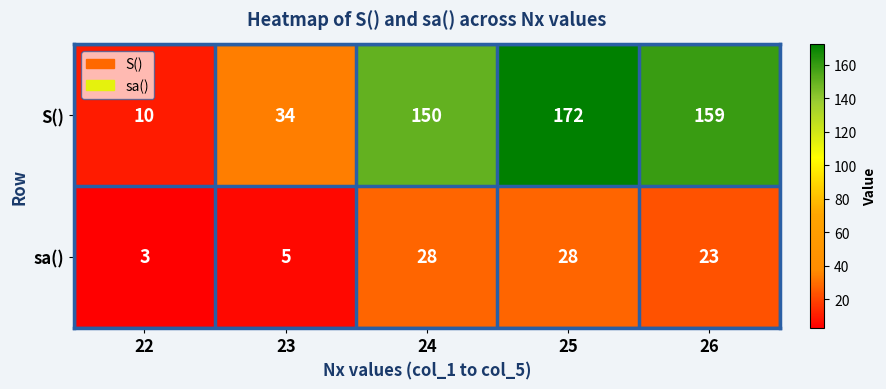

Count the number of data series in this chart.

2